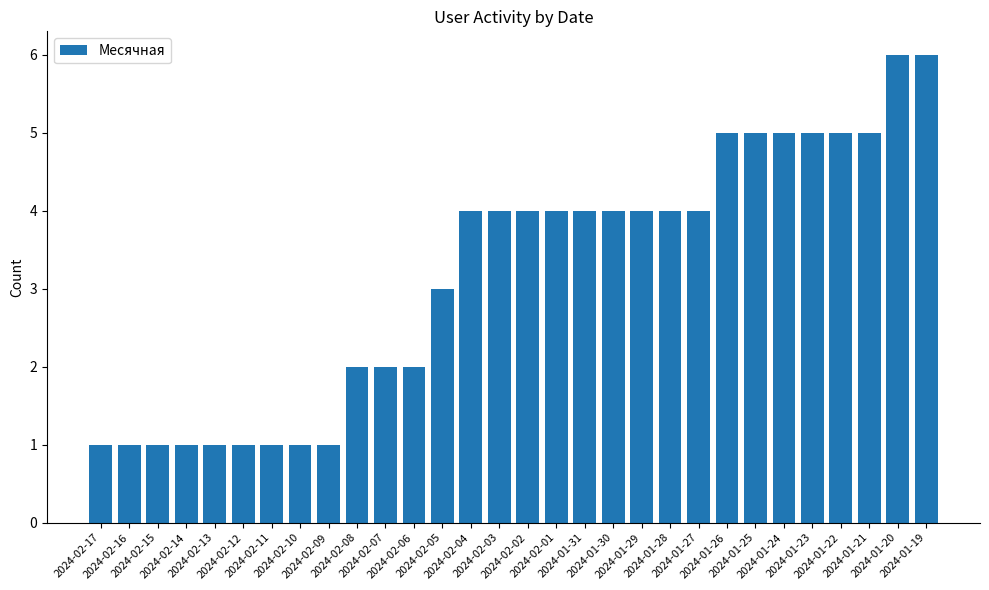

What is the sum of the values at 2024-02-03 and 2024-02-13?

5